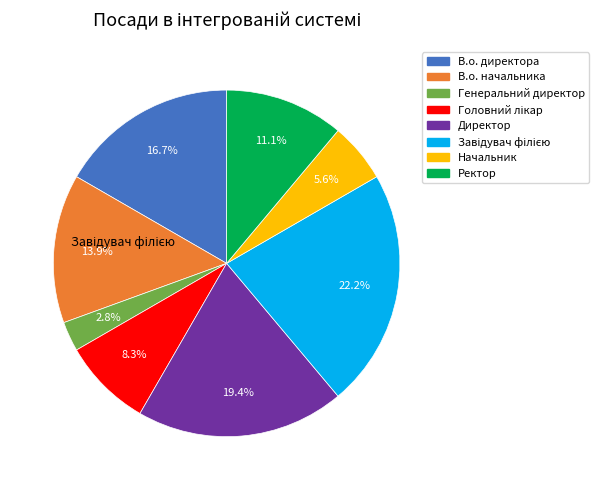

How many segments does this pie chart have?

8